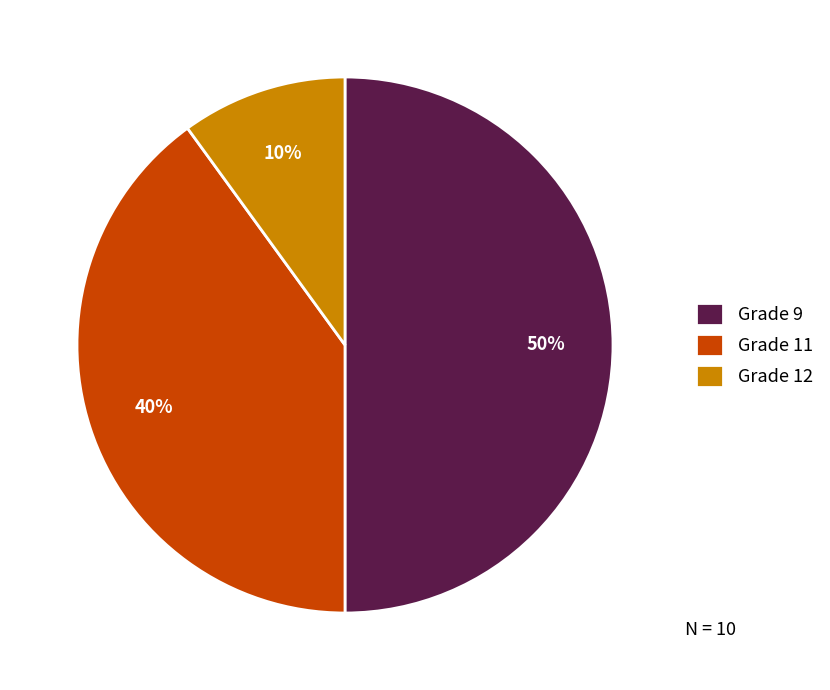

What is the largest slice in the pie chart?

Grade 9